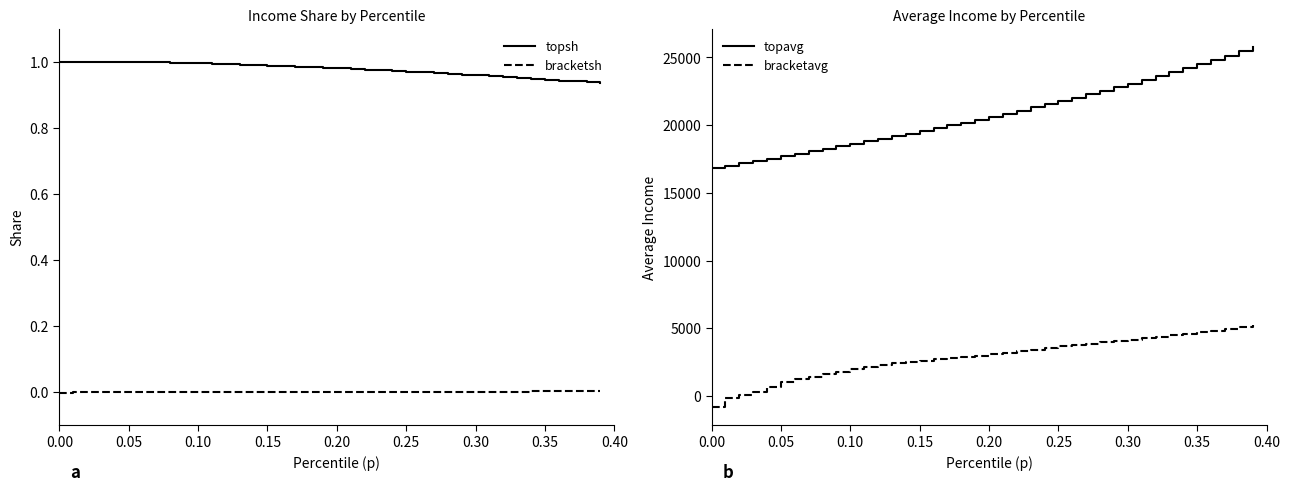

What is the label of the 40th point from the left?

39